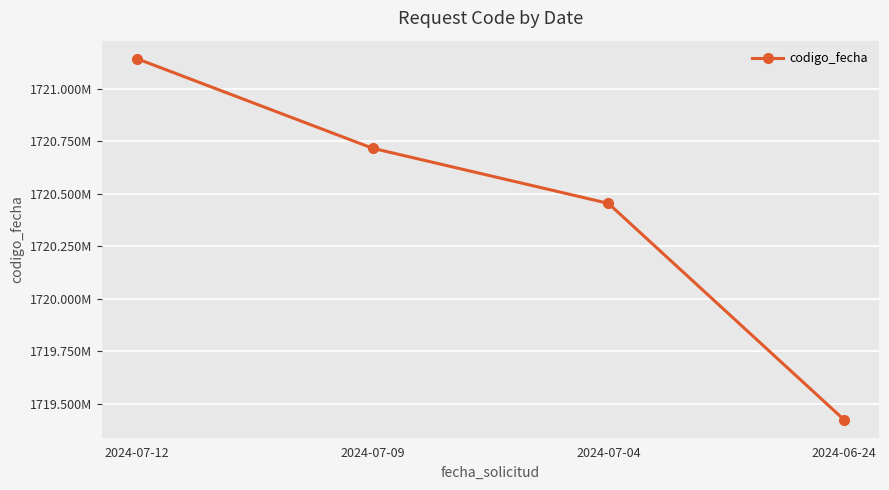

True or false: the data has more than 0 interior local peaks.

False